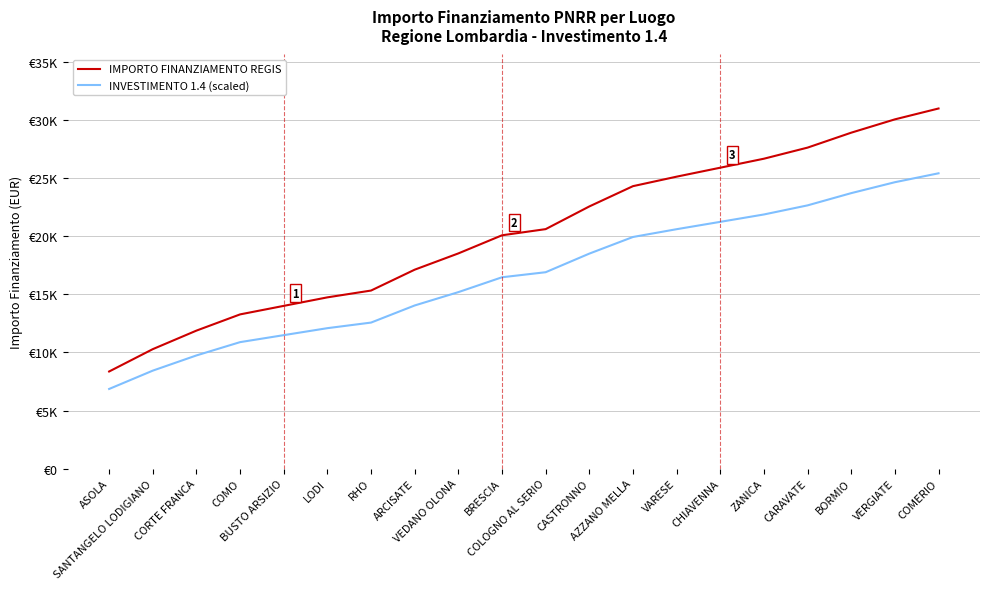

True or false: INVESTIMENTO 1.4 (scaled) and IMPORTO FINANZIAMENTO REGIS intersect in this chart.

False